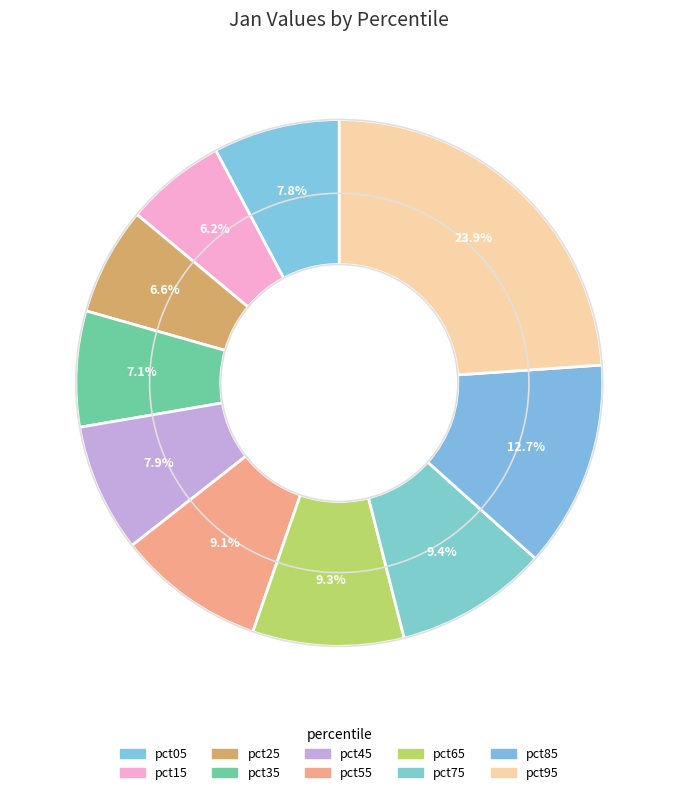

What is the total percentage of pct95 and pct45?

31.8%